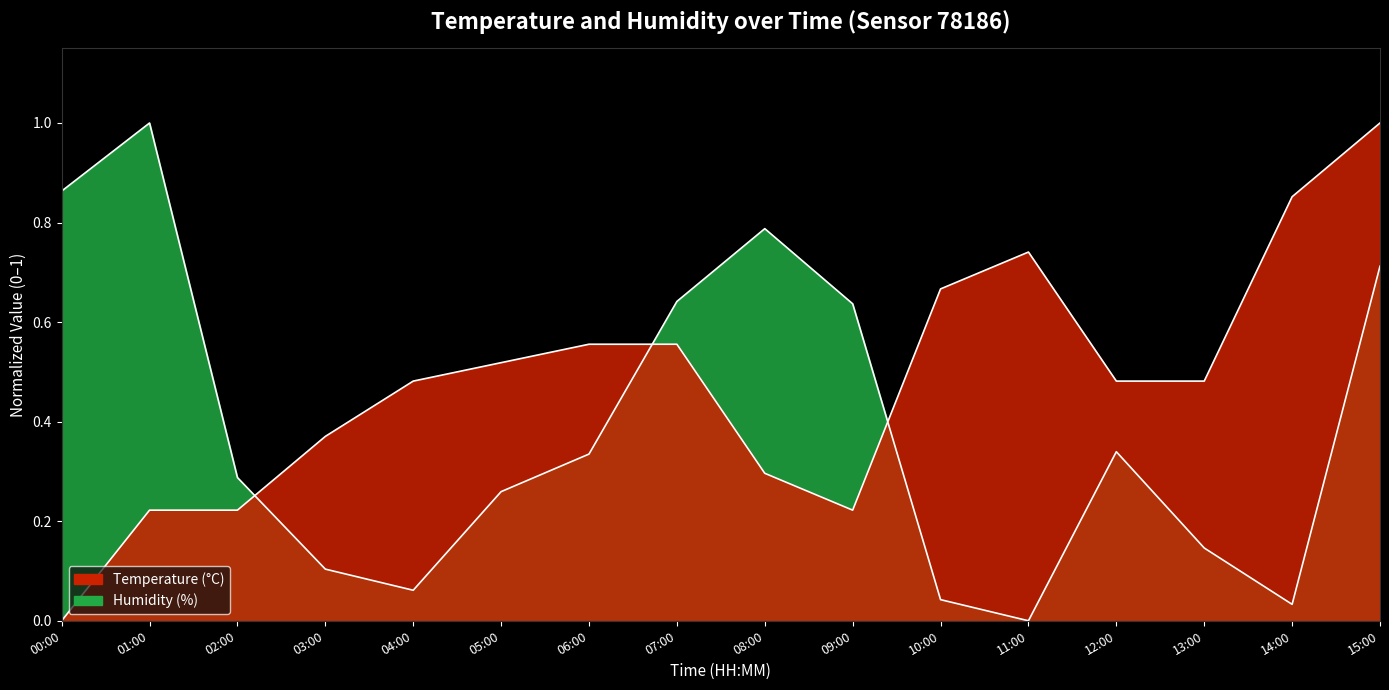

What is the spread (max minus min) of values at 02:00?

0.1